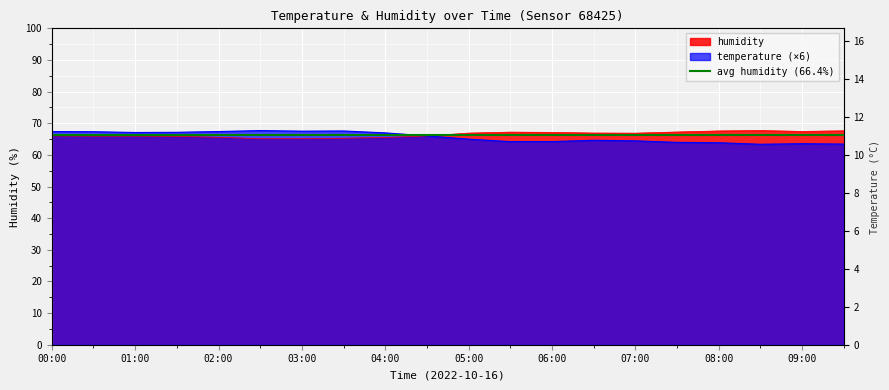

At which label does temperature first exceed 66?

00:00